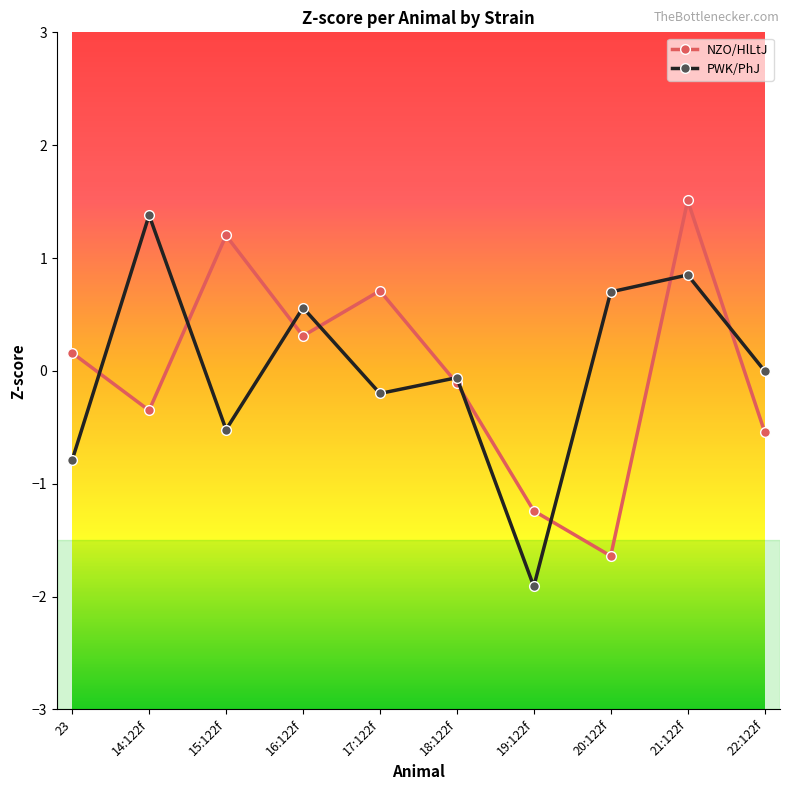

Where does the NZO/HlLtJ series first go above 0?

23